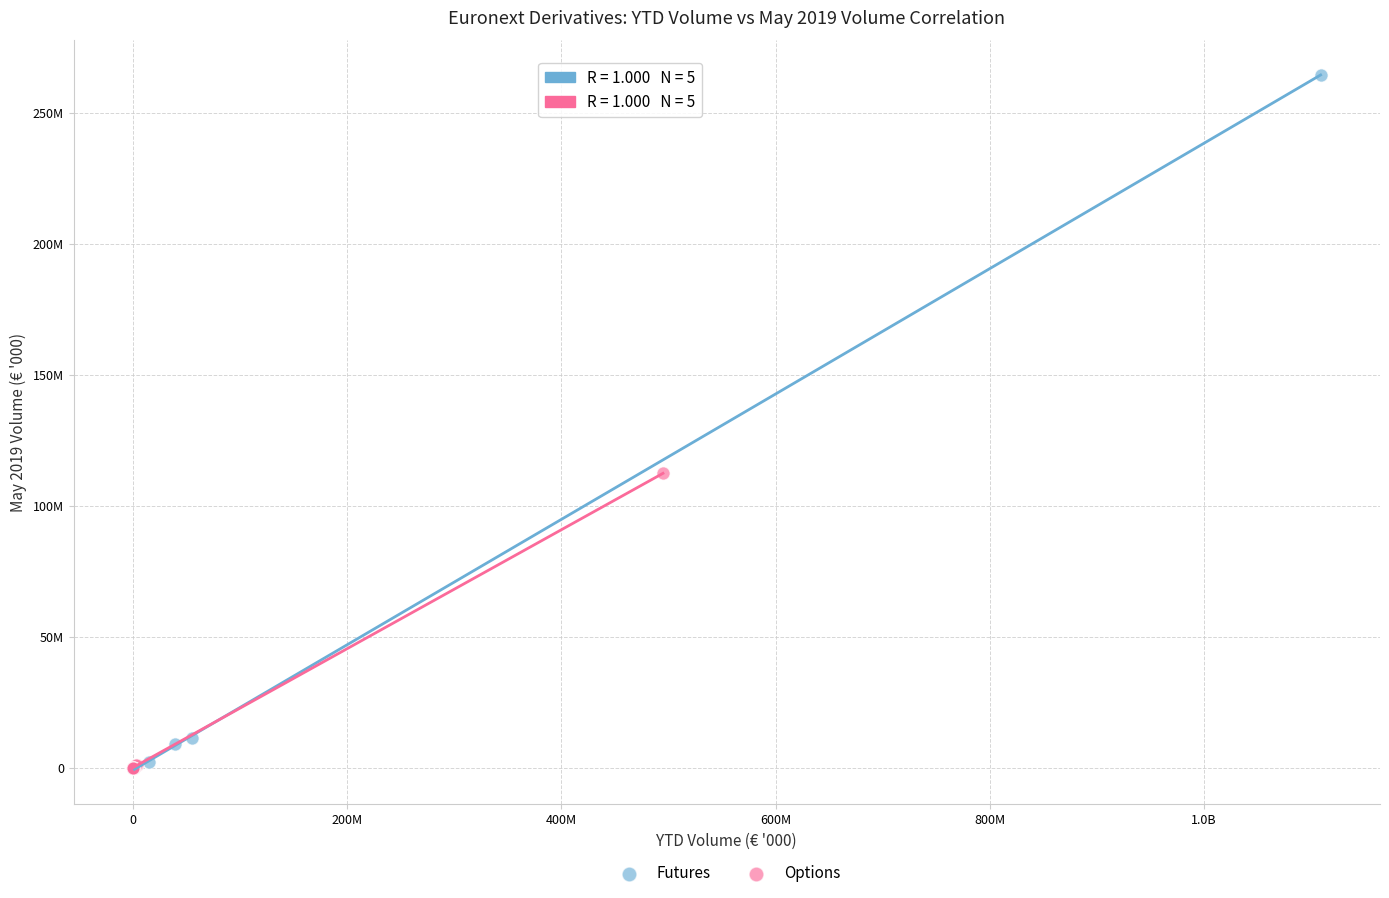

What are all the series names shown in the legend?

Futures, Options